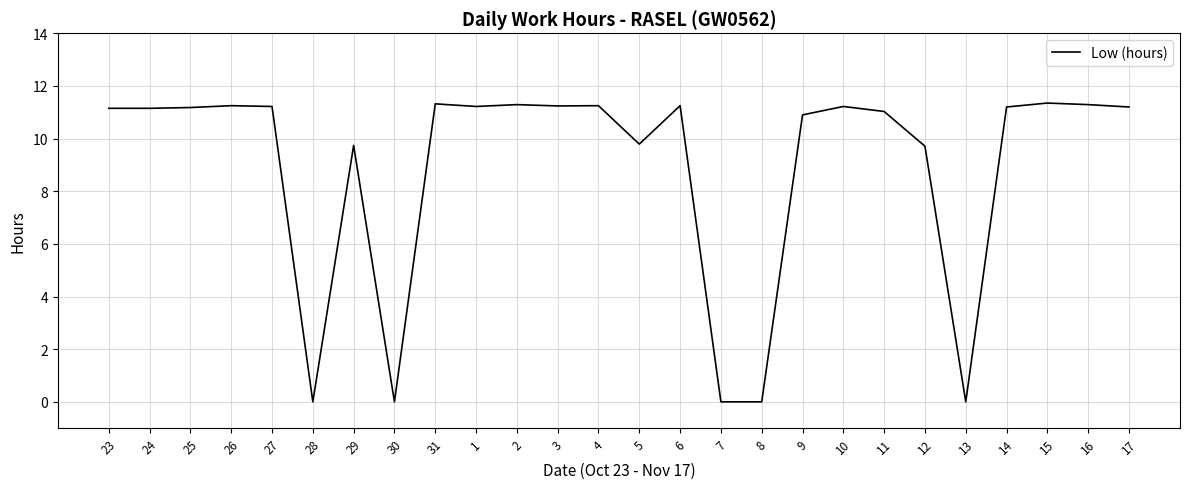

What is the ratio of the value at 14 to the value at 3?

1.0